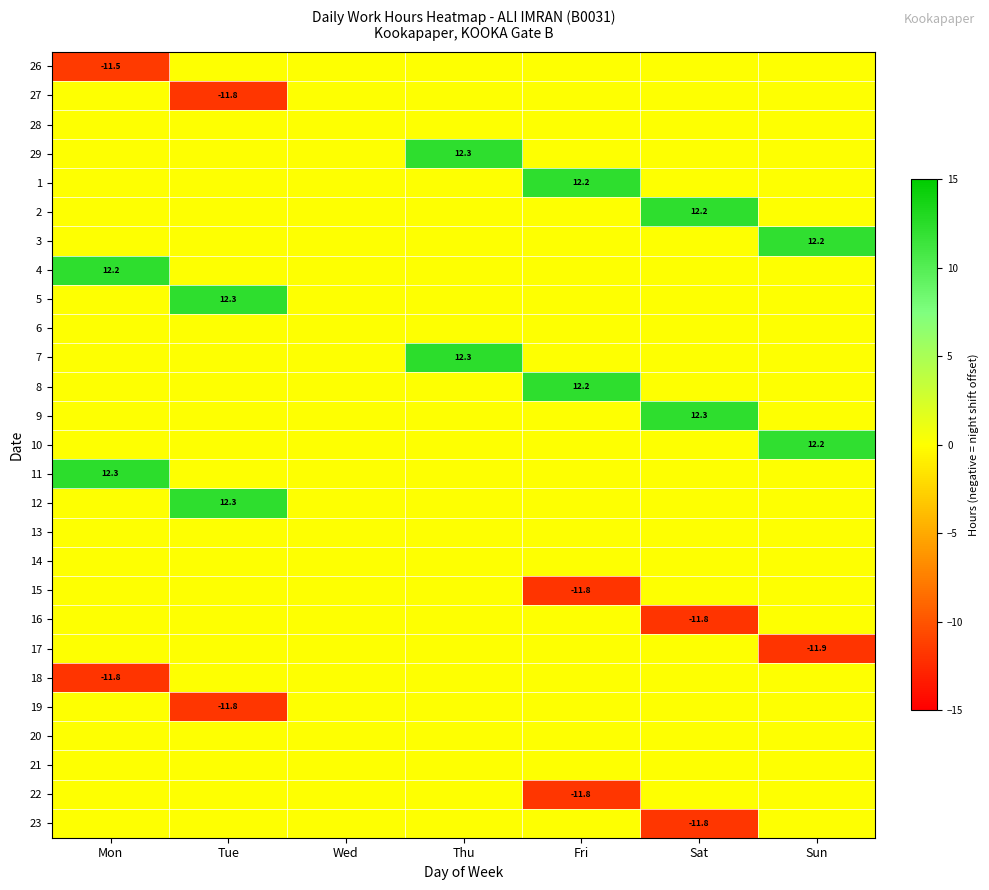

What is the total value across all series at Fri?

0.8